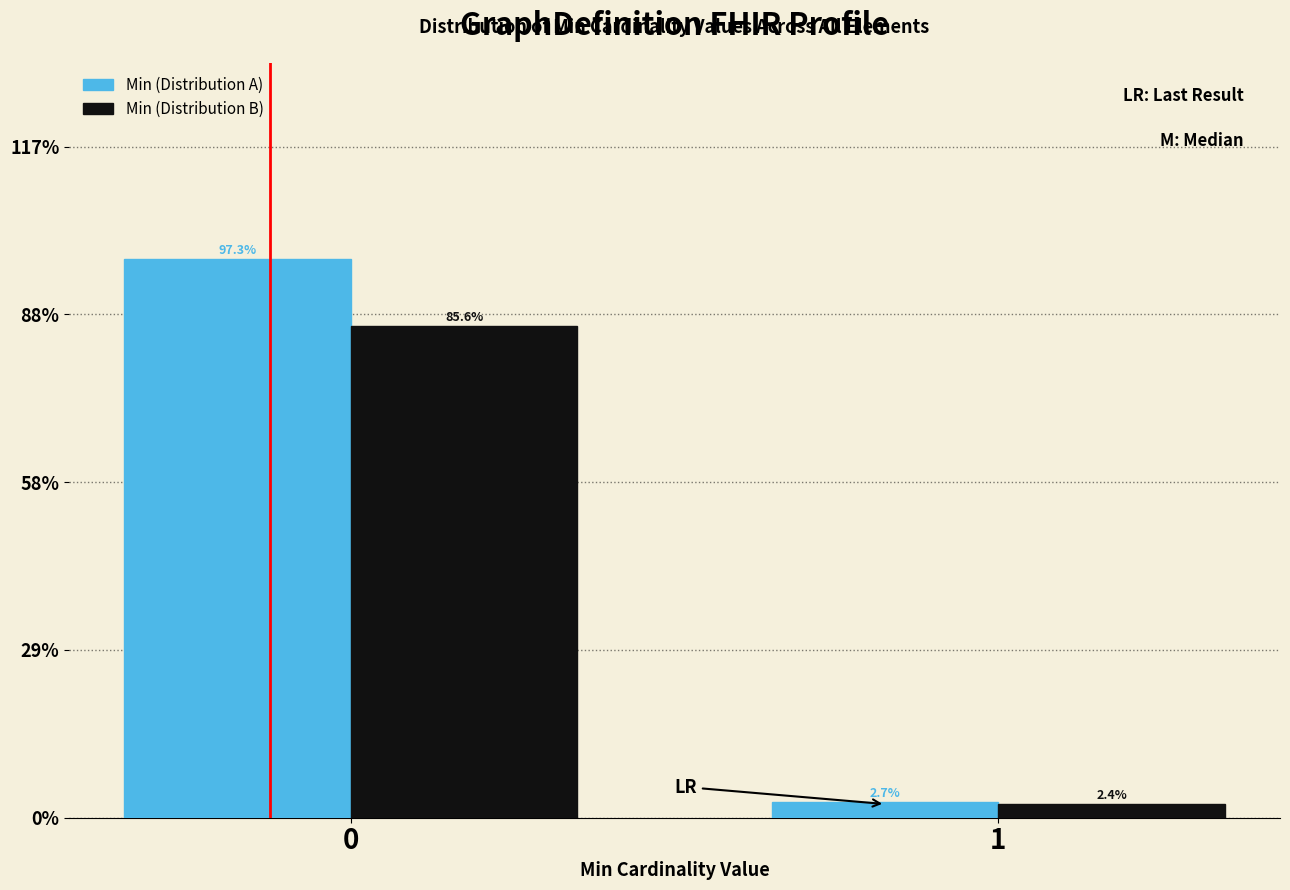

Reading left to right, extract all data points from this chart.

Min (Distribution A): 97.3	2.7
Min (Distribution B): 85.6	2.4